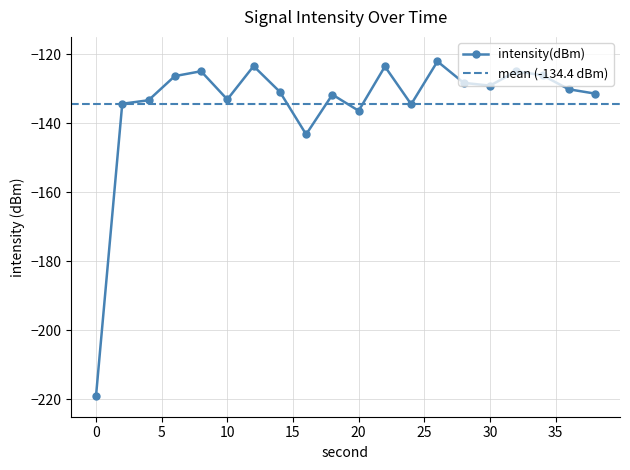

What is the value of the 12th point from the left?

-123.6